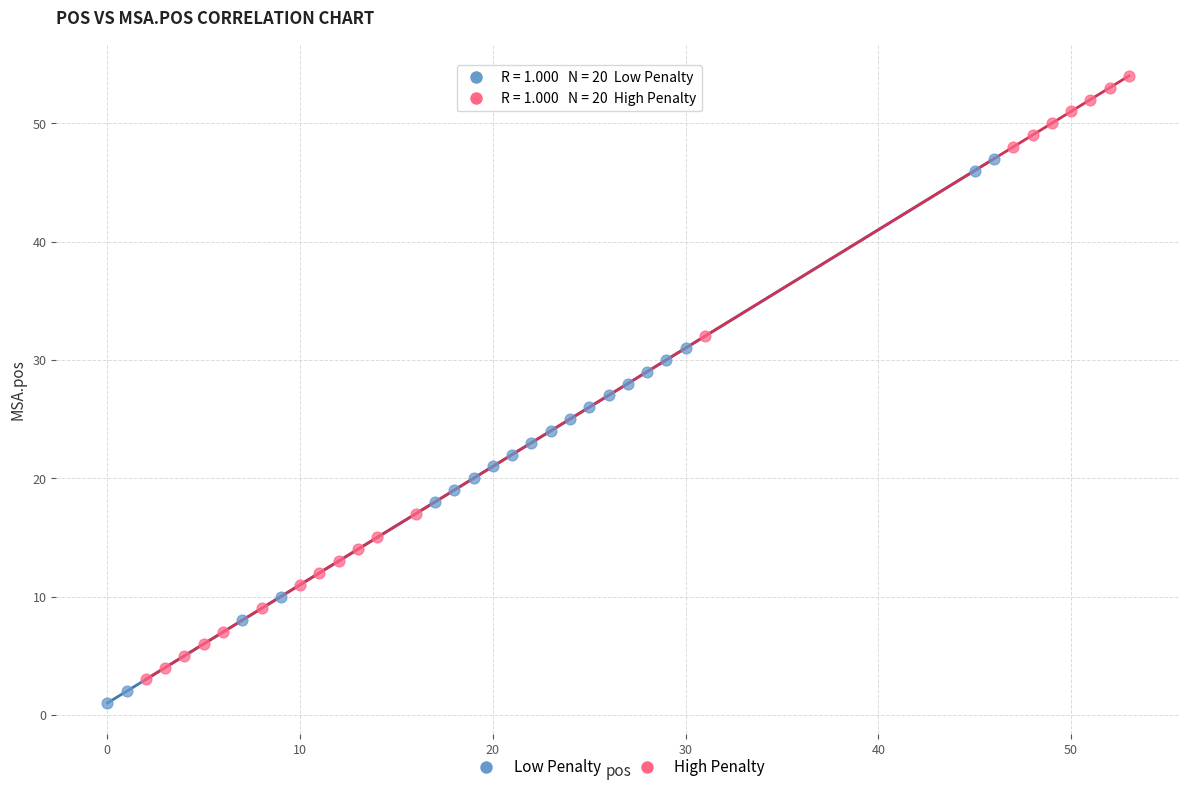

Which series reaches the maximum Y coordinate?

High Penalty